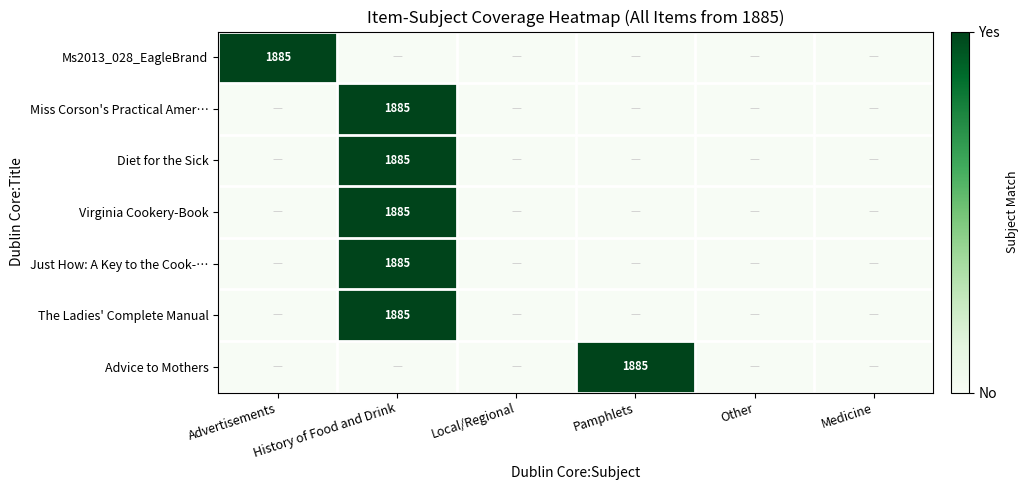

Is it true that Diet for the Sick equals 1147 at History of Food and Drink?

False